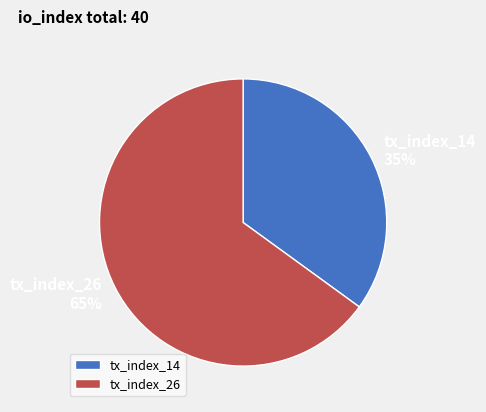

The tx_index_26 slice represents 54% of the pie. True or false?

False